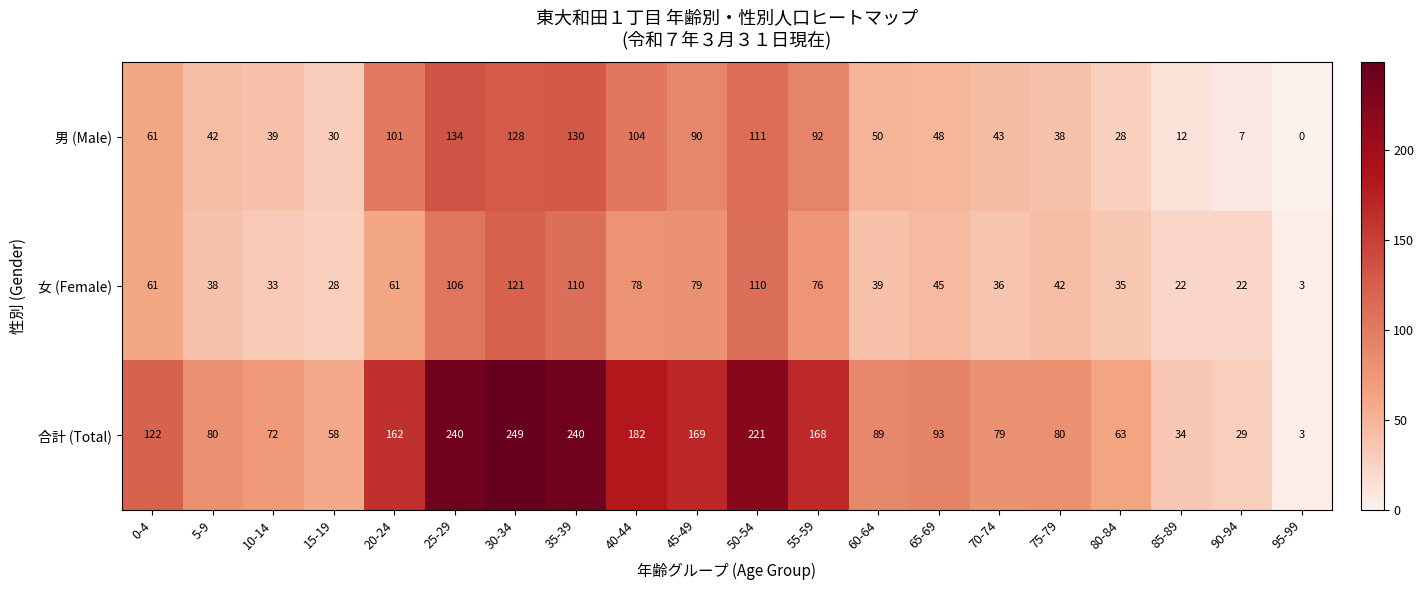

At which category is the sum across all series the highest?

30-34